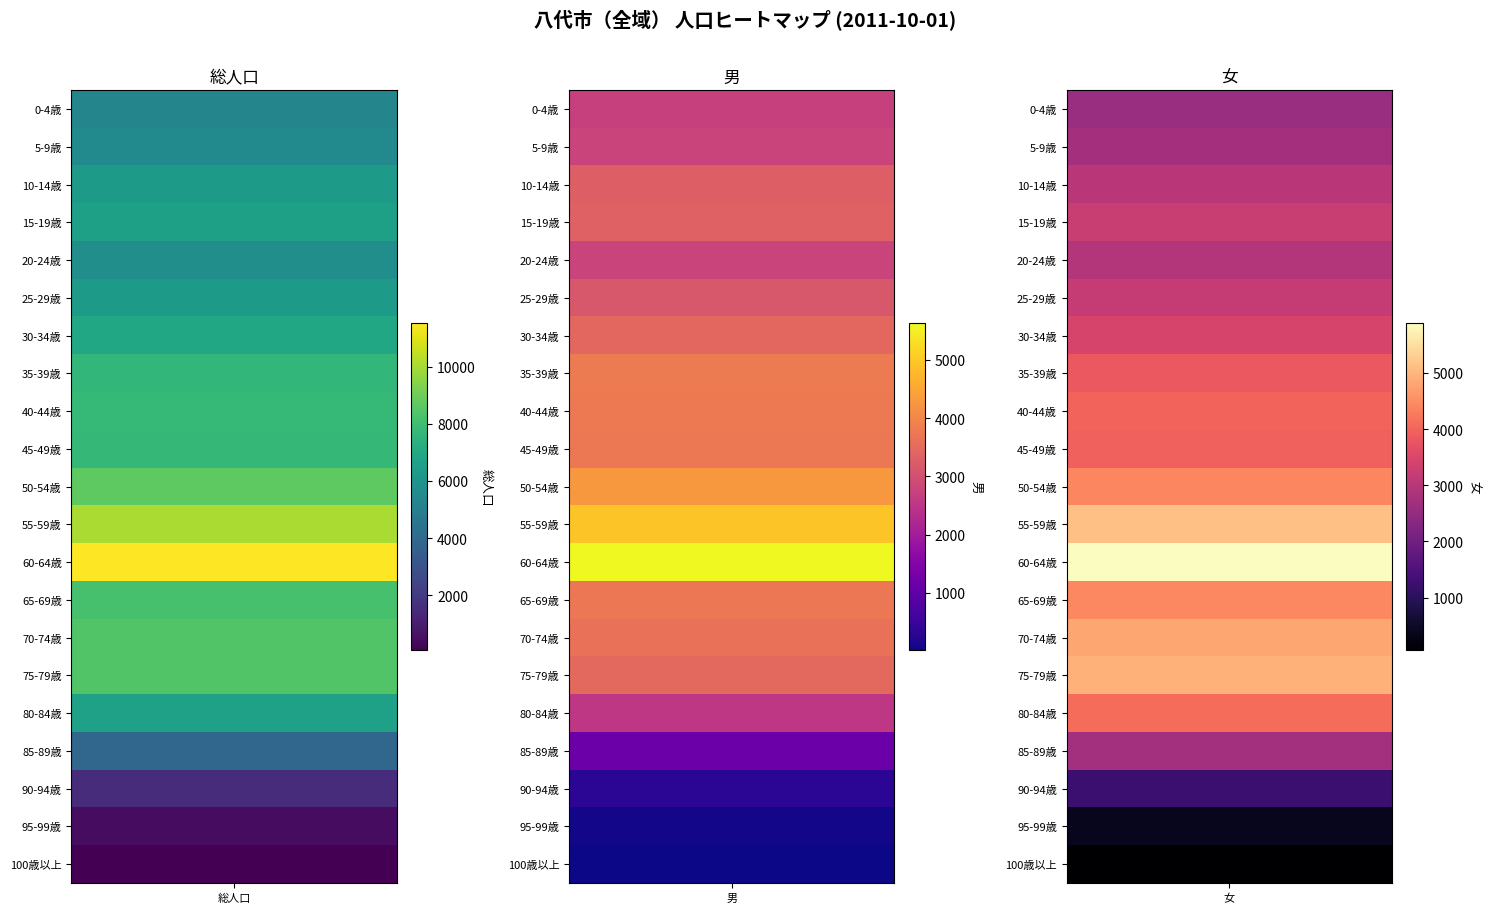

At which label is 10-14歳 closest to 4684?

5-9歳